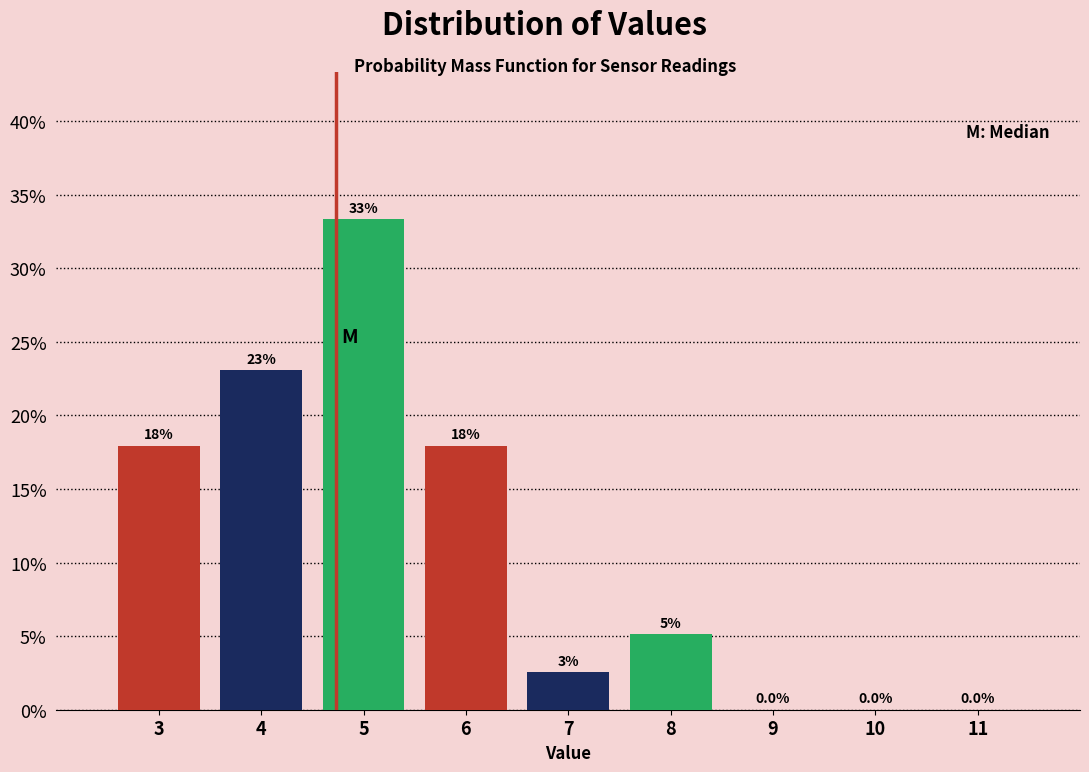

Which range on the x-axis has the tallest bar?

4.5 to 5.5